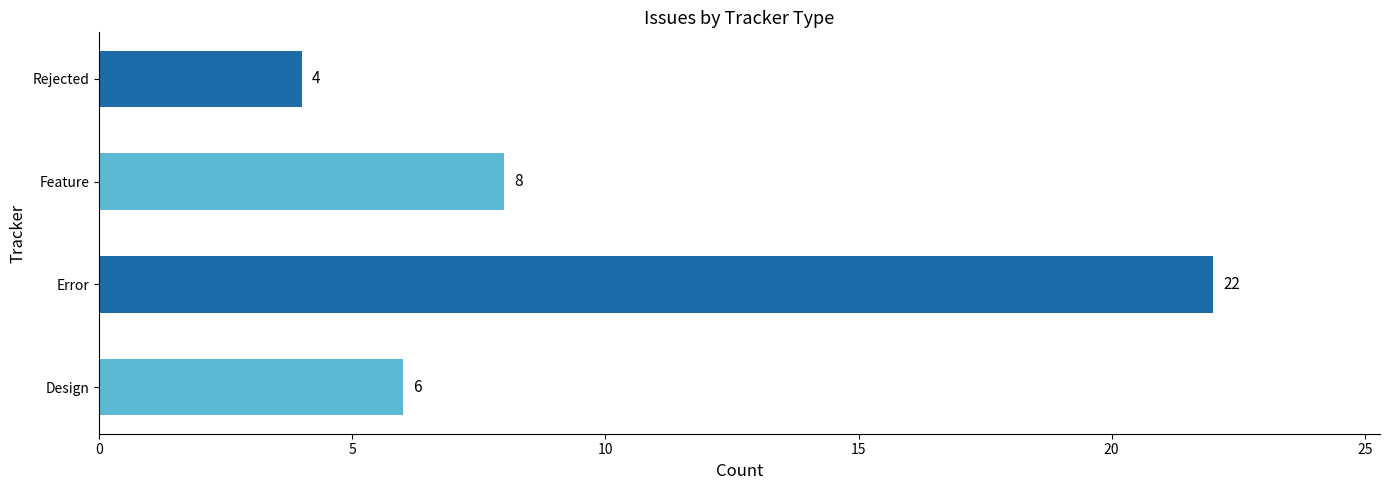

How many series are shown in this chart?

1